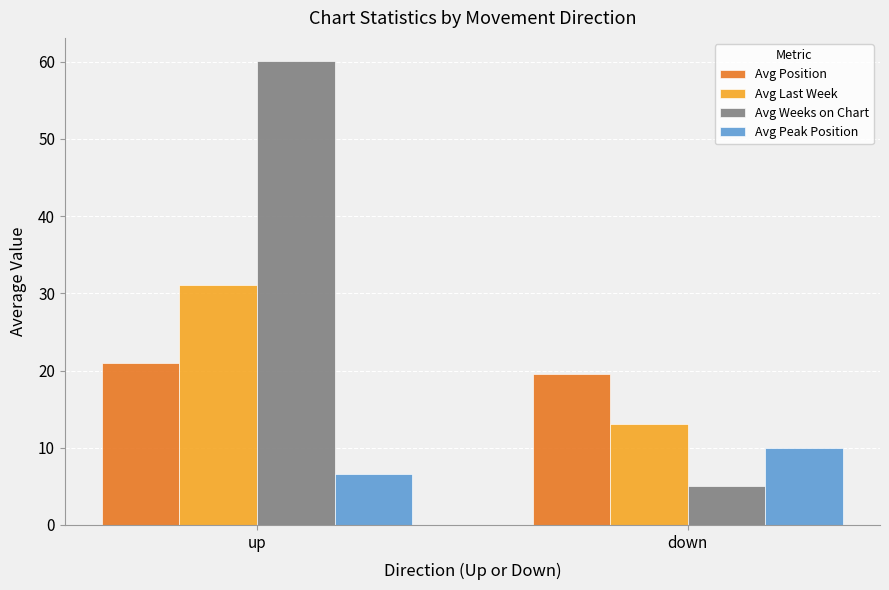

Reading left to right, extract all data points from this chart.

Avg Position: up=21.0	down=19.6
Avg Last Week: up=31.1	down=13.1
Avg Weeks on Chart: up=60.1	down=5.0
Avg Peak Position: up=6.6	down=9.9